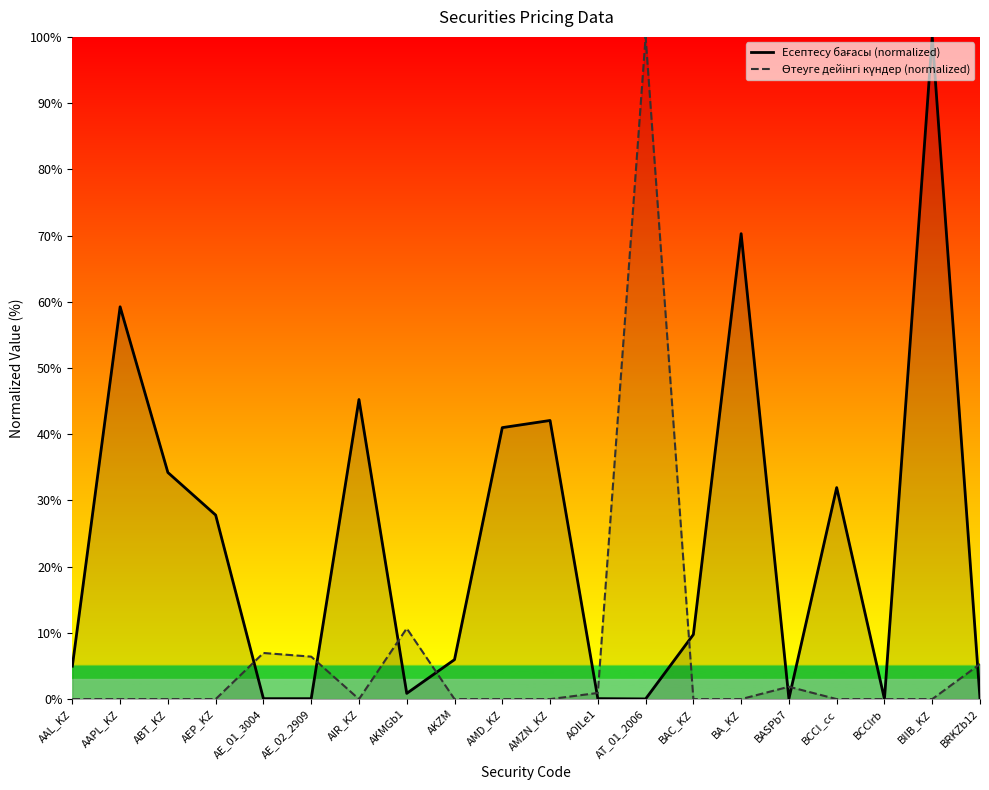

Reading left to right, transcribe all the data shown in this chart.

Есептесу бағасы: 5.0	59.2	34.2	27.8	0.1	0.1	45.2	0.9	6.0	41.0	42.1	0.1	0.0	9.8	70.3	0.1	31.9	0.0	100.0	0.1
Өтеуге дейінгі күндер: 0.0	0.0	0.0	0.0	7.0	6.4	0.0	10.7	0.0	0.0	0.0	0.9	100.0	0.0	0.0	1.9	0.0	0.0	0.0	5.3